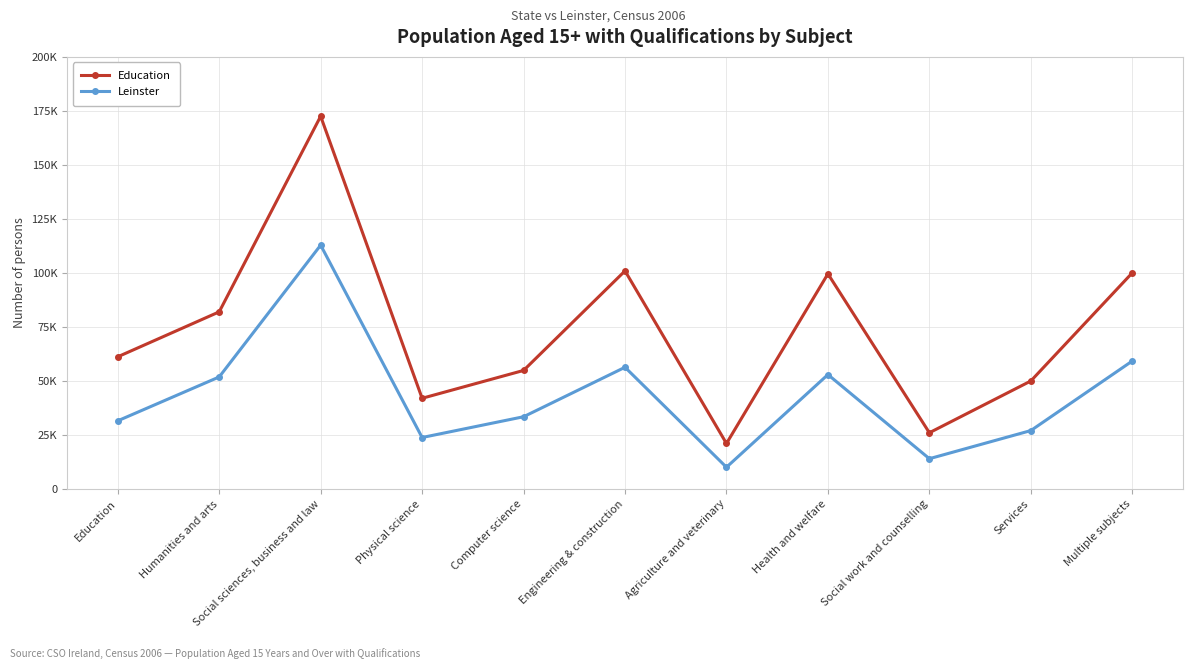

What are all the series names shown in the legend?

Education, Leinster